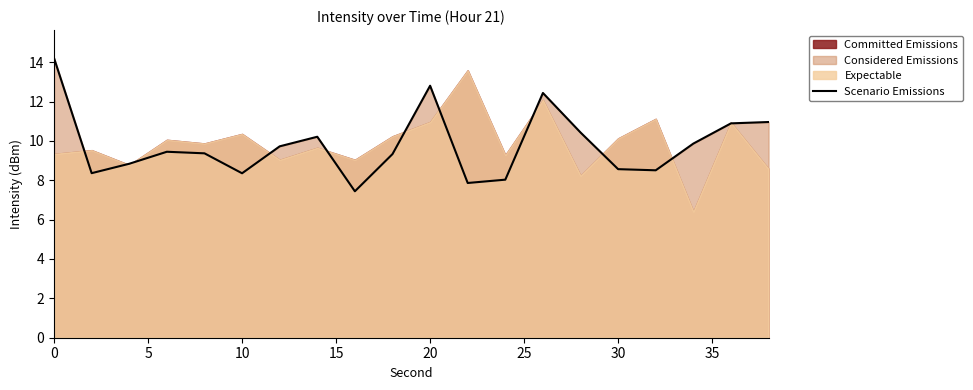

True or false: Scenario Emissions has a value of 3.7 at 0.

False